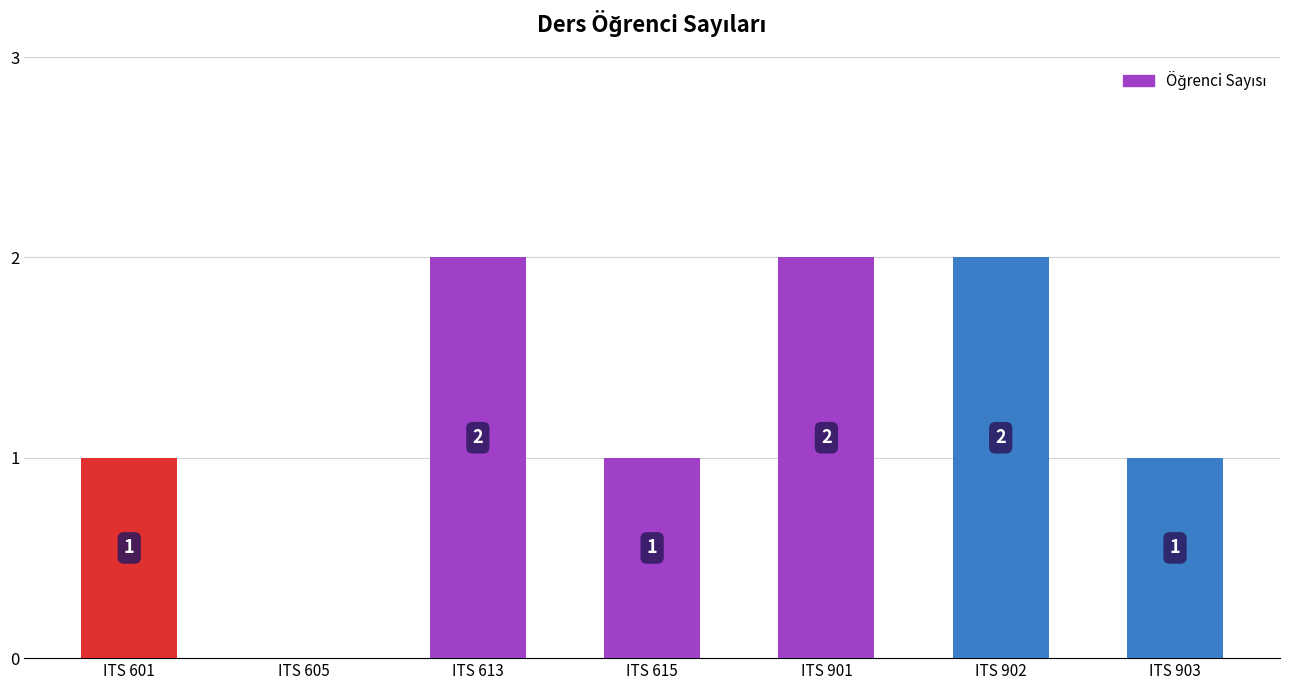

How many values are above zero?

6